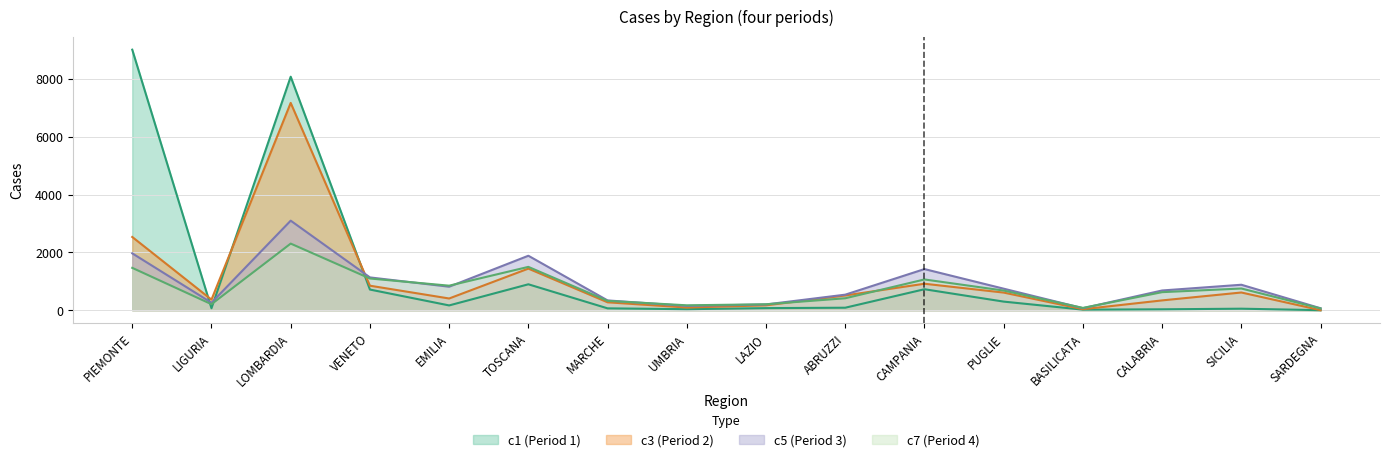

What is the value of the c5 point at the 2nd from the left?

259